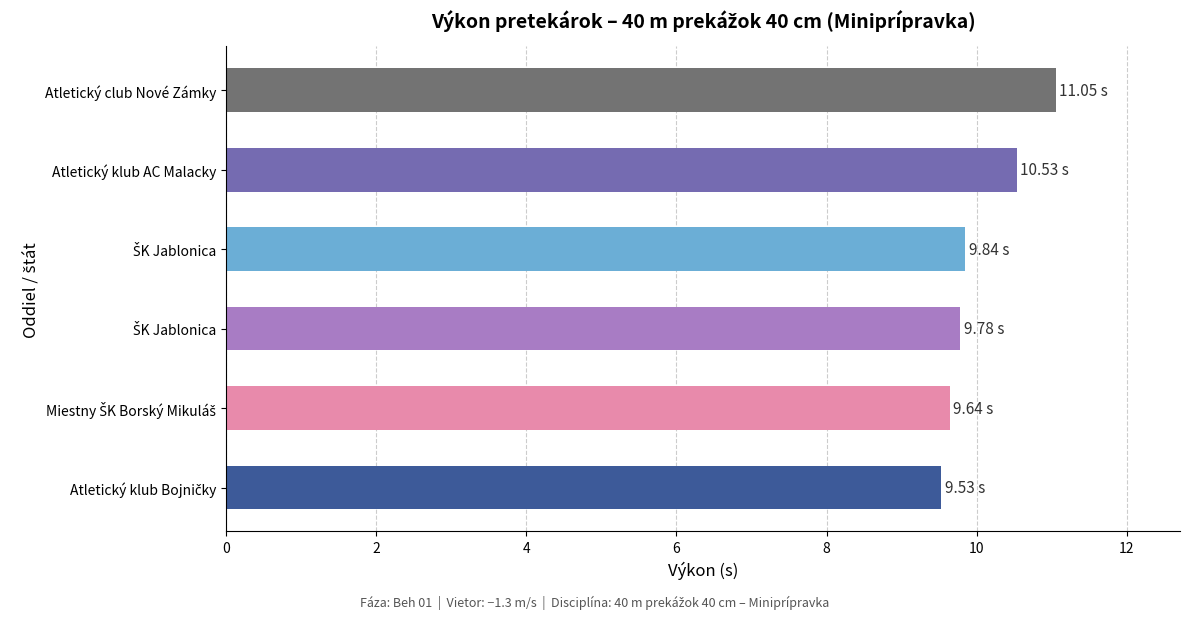

What is the difference between the second highest and minimum values?

1.0